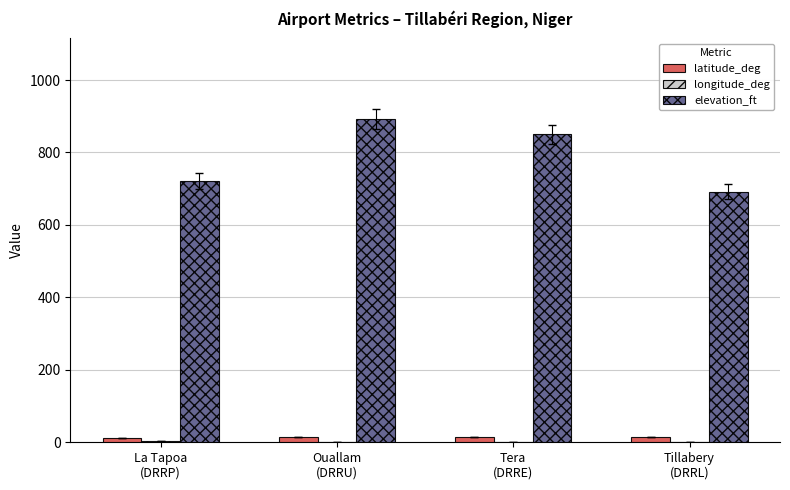

What is the sum of all elevation_ft values?

3156.0